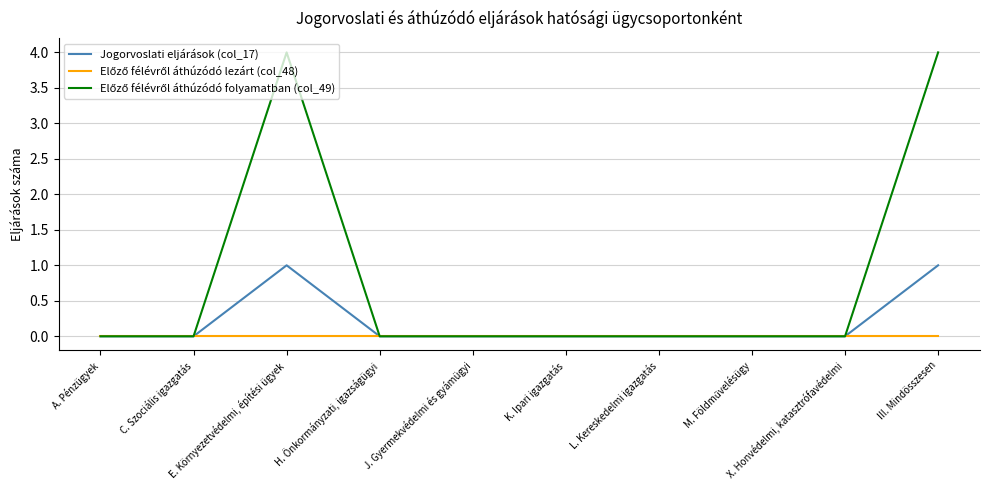

True or false: Előző félévről áthúzódó lezárt (col_48) and Jogorvoslati eljárások (col_17) cross at least once.

False